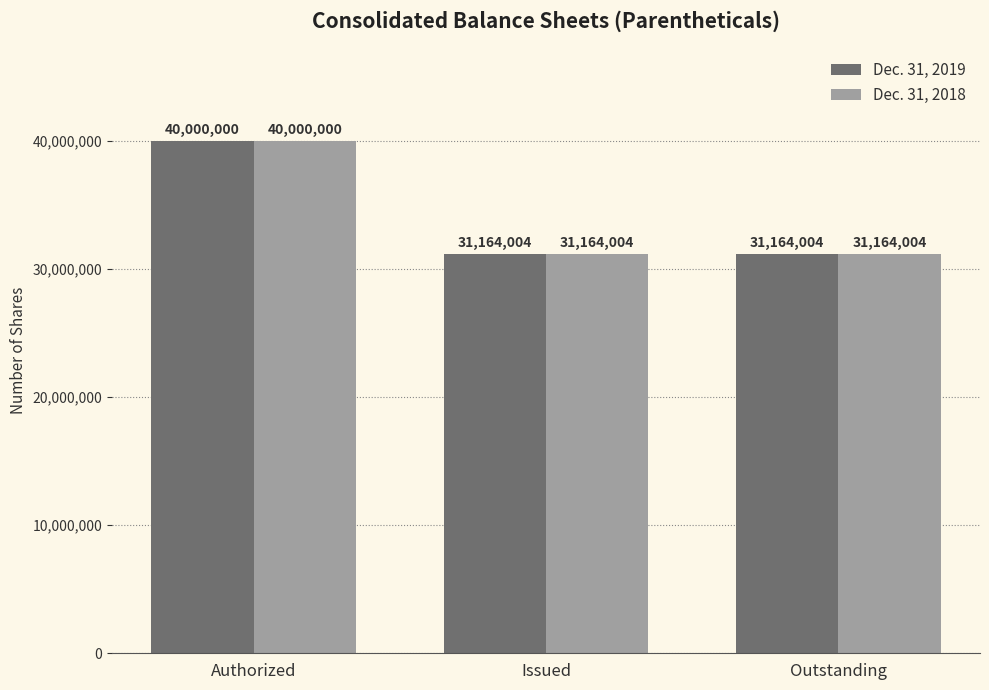

How many Dec. 31, 2019 values are between 31164004 and 40000000?

3